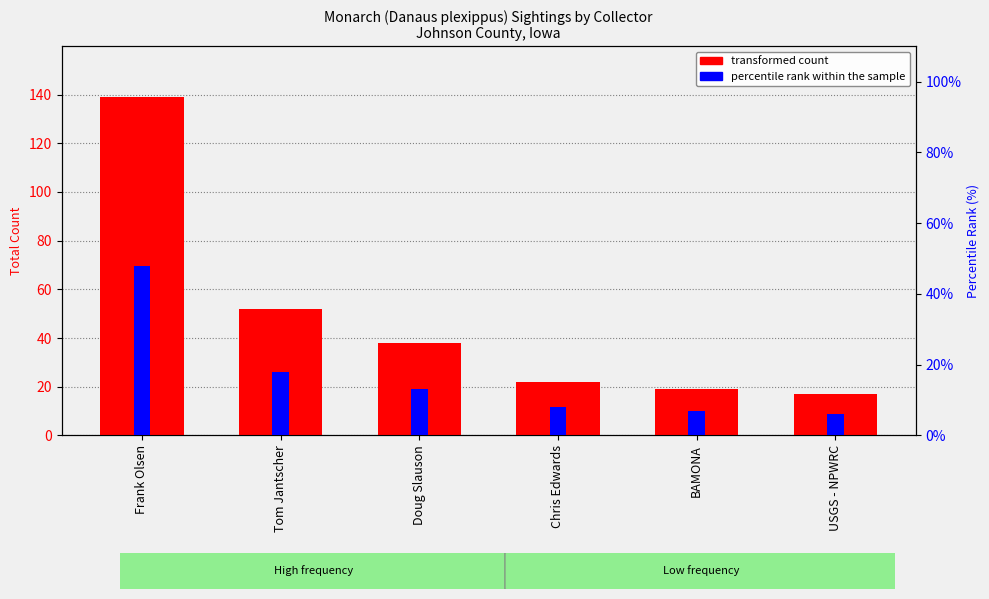

What is the difference between the percentile rank within the sample values at Doug Slauson and Tom Jantscher?

5